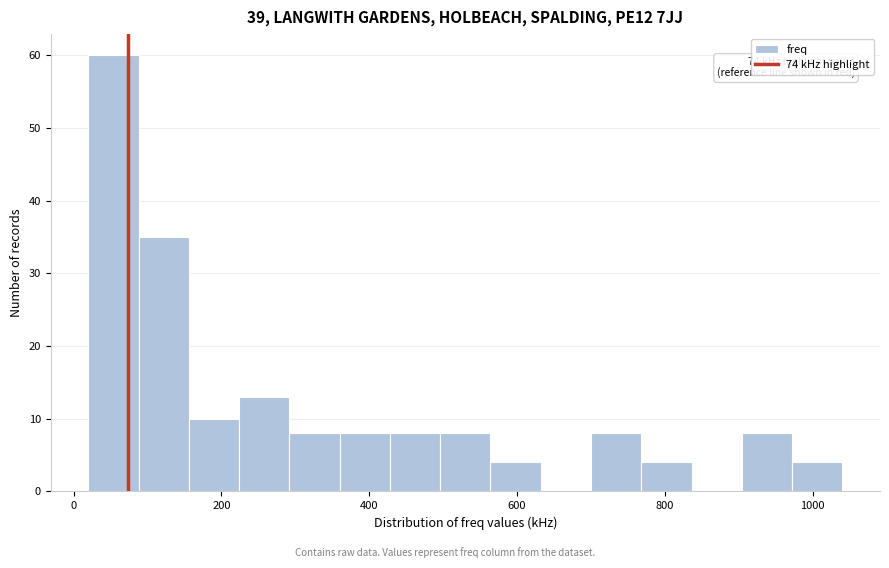

Around what value on the x-axis is the tallest bar? Give the approximate position of its centre, as read against the axis.

60